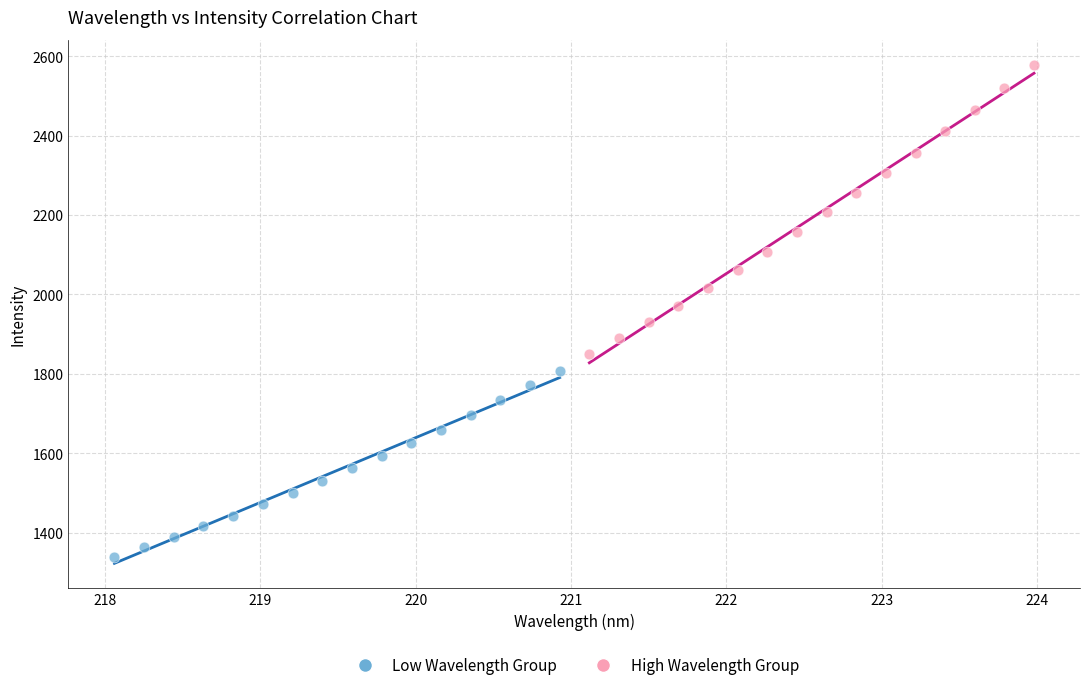

Which series contains the highest Y value?

High Wavelength Group